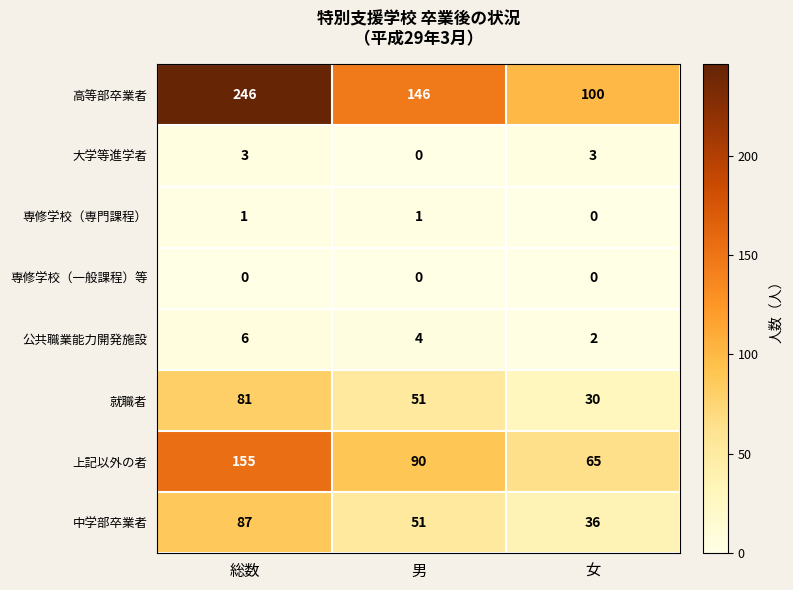

What is the difference between the highest and lowest values at 男?

146